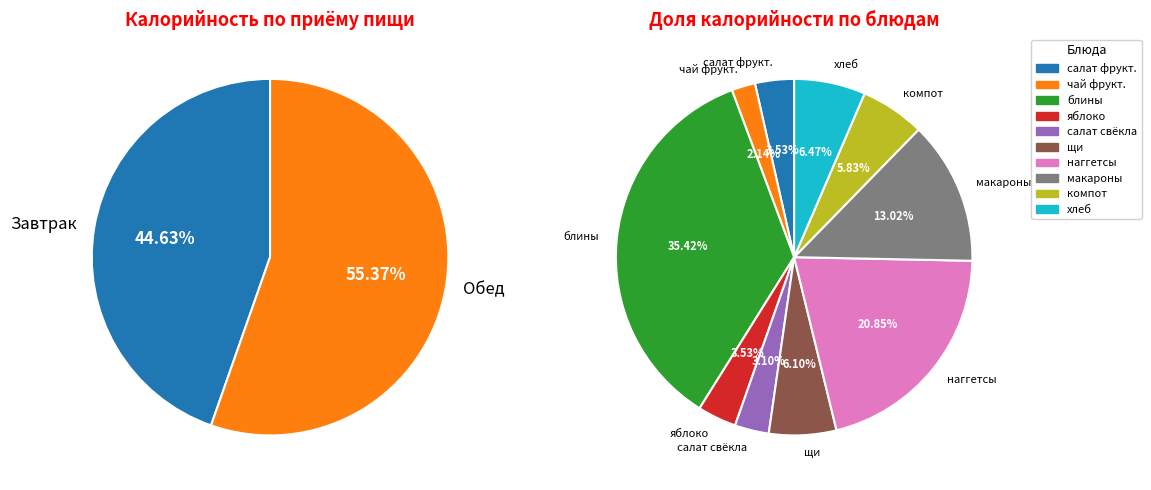

What is the change in value from чай фруктовый to салат из свёклы с раст маслом?

+14.4